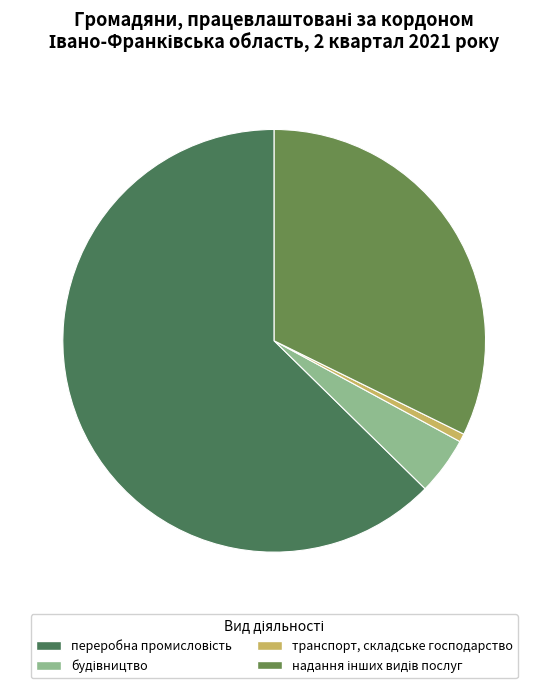

What is the largest slice in the pie chart?

переробна промисловість